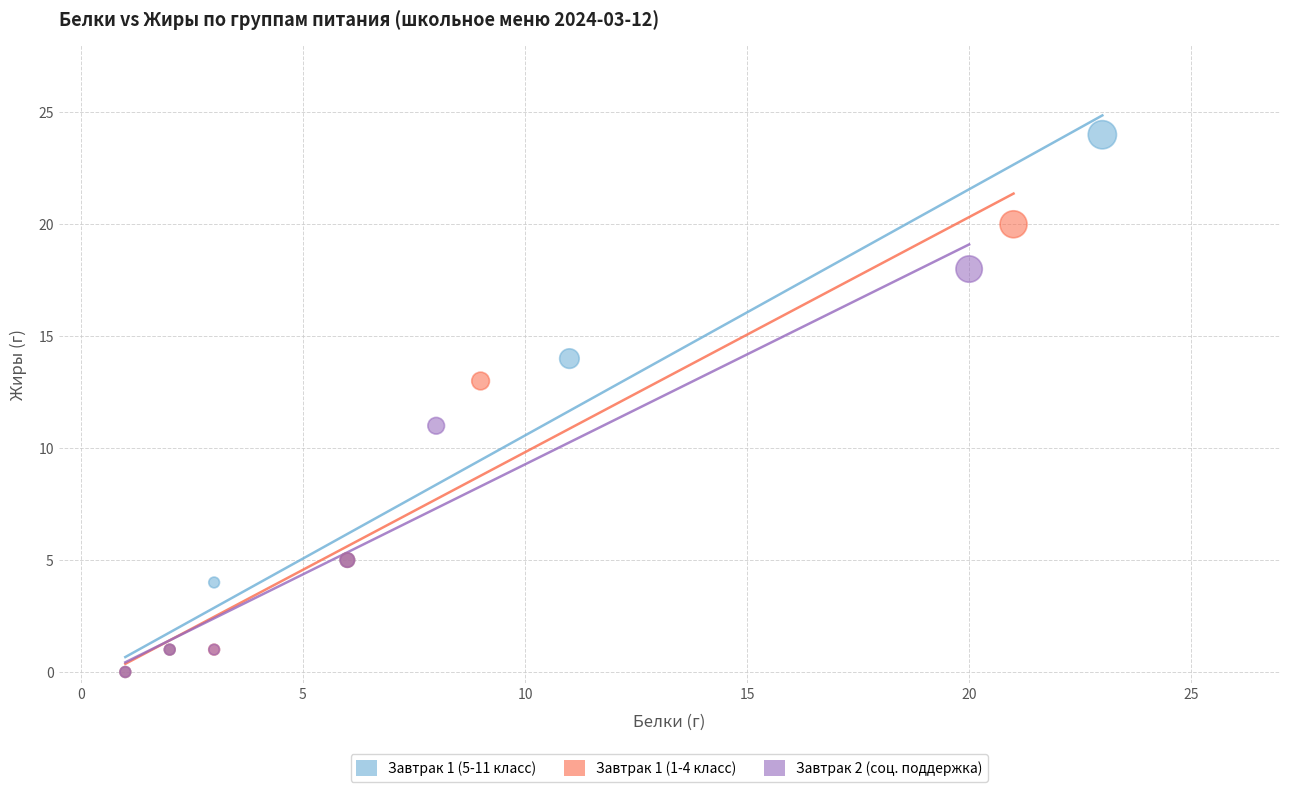

Which series reaches the maximum Y coordinate?

Завтрак 1 (5-11 класс)